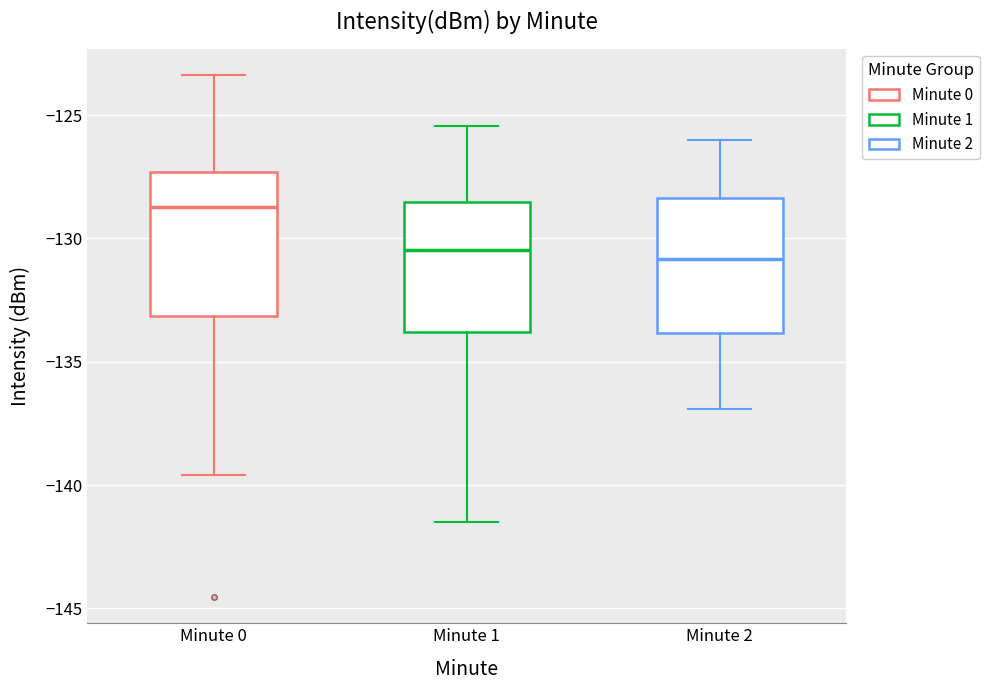

Reading left to right, read every box against the y-axis: the position of its median line, the range the box covers, and the ends of its whiskers. The values are not printed on the chart, so give them approximately, as read against the axis.

Minute 0: median -128.5, box -133.0 to -127.5, whiskers -139.5 to -123.5
Minute 1: median -130.5, box -134.0 to -128.5, whiskers -141.5 to -125.5
Minute 2: median -131.0, box -134.0 to -128.5, whiskers -137.0 to -126.0